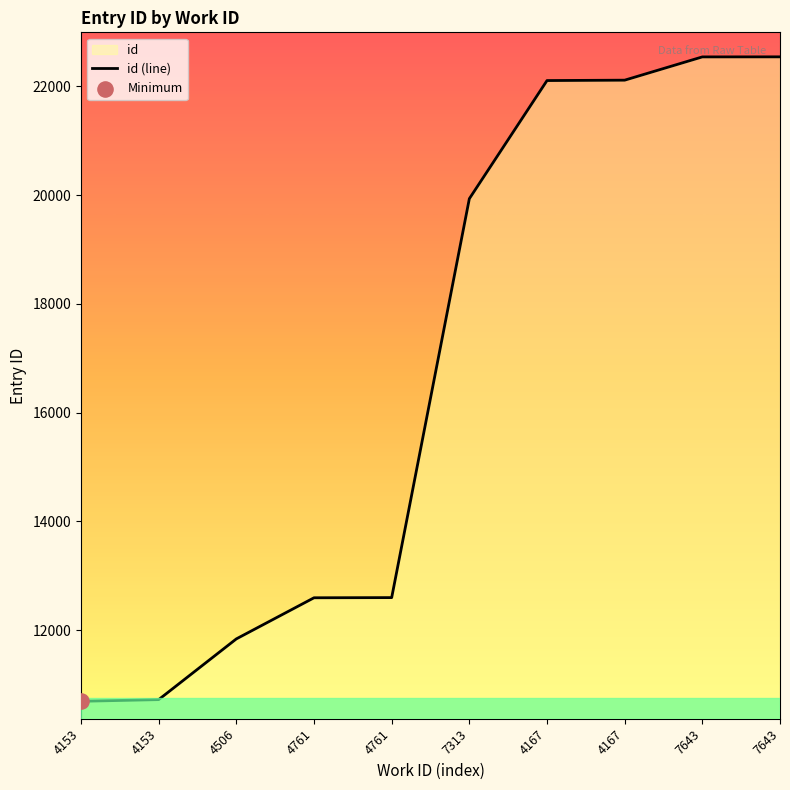

Which has a higher value, 4167 or 4761?

4167